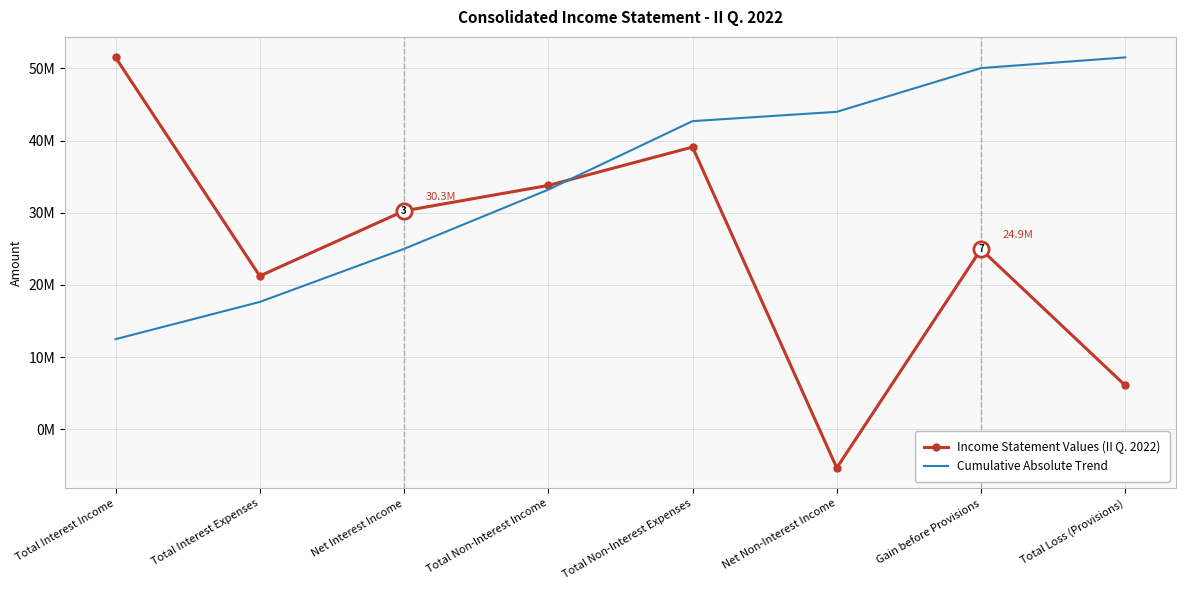

What is the difference between the Cumulative Absolute Trend values at Total Non-Interest Expenses and Net Interest Income?

17684405.7